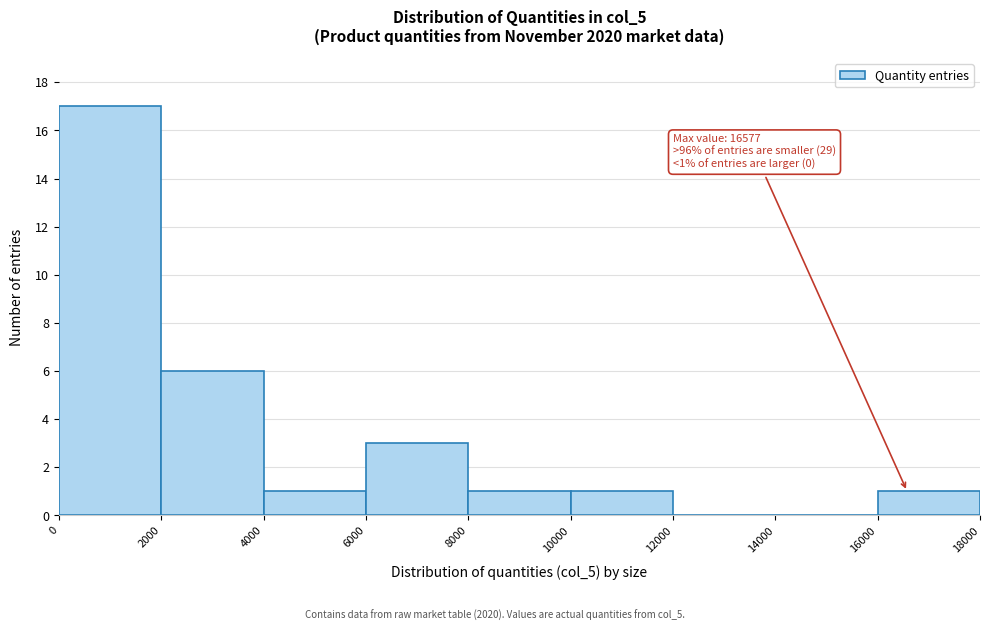

Which range on the x-axis has the tallest bar?

0 to 2000